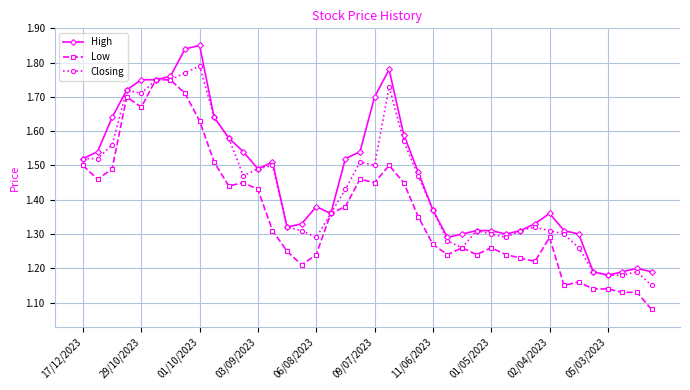

How many High values are between 1 and 2?

40